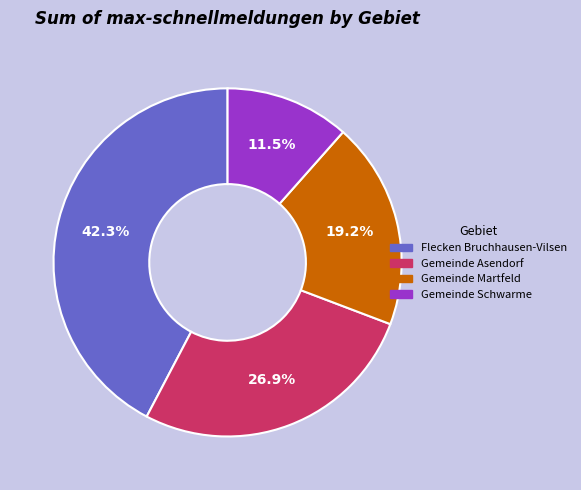

Count the number of slices in the pie.

4